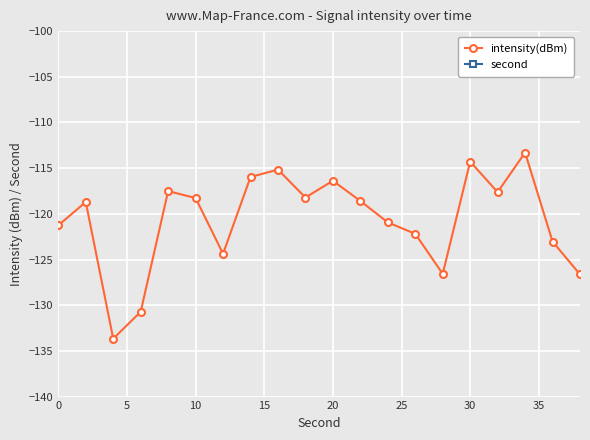

Which series has the largest total across all categories?

second